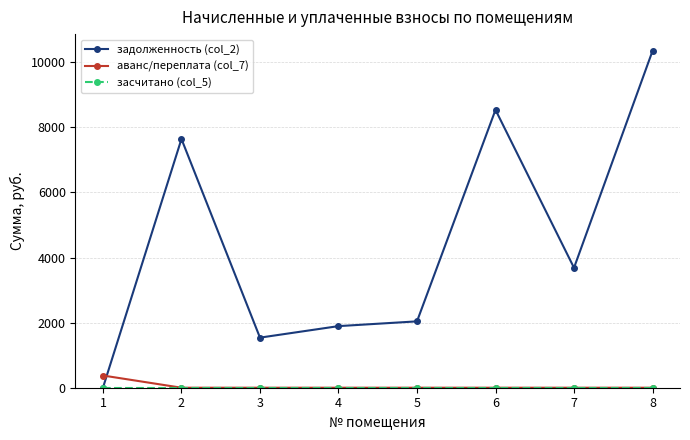

What is the total value across all series at 2?

7641.9